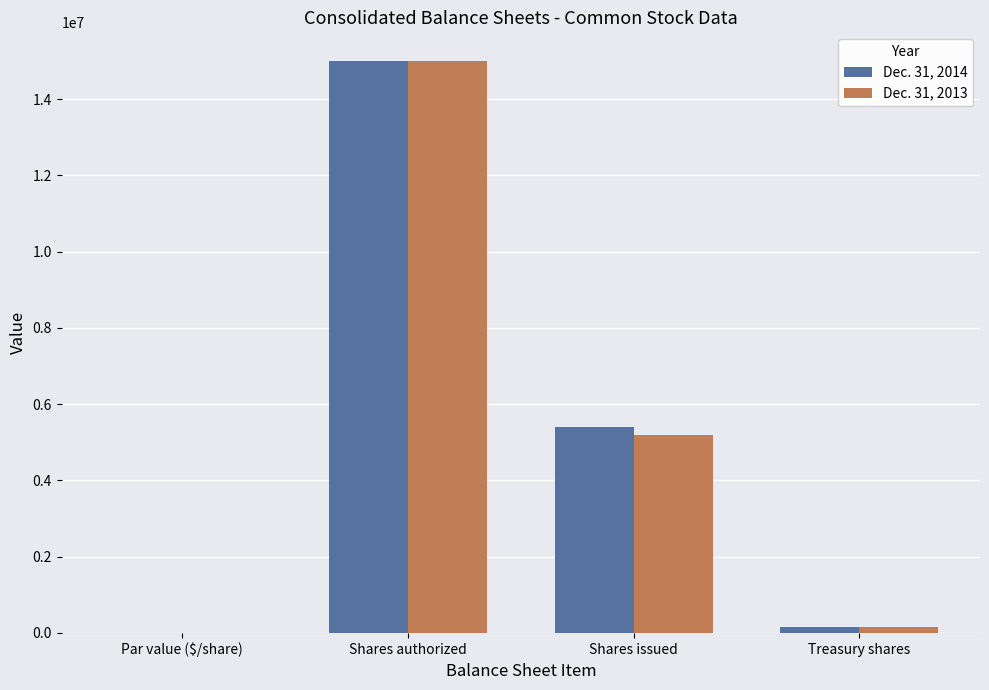

Reading left to right, list all the values displayed in this chart.

Dec. 31, 2014: 1	15000000	5395844	161858
Dec. 31, 2013: 1	15000000	5194537	161858